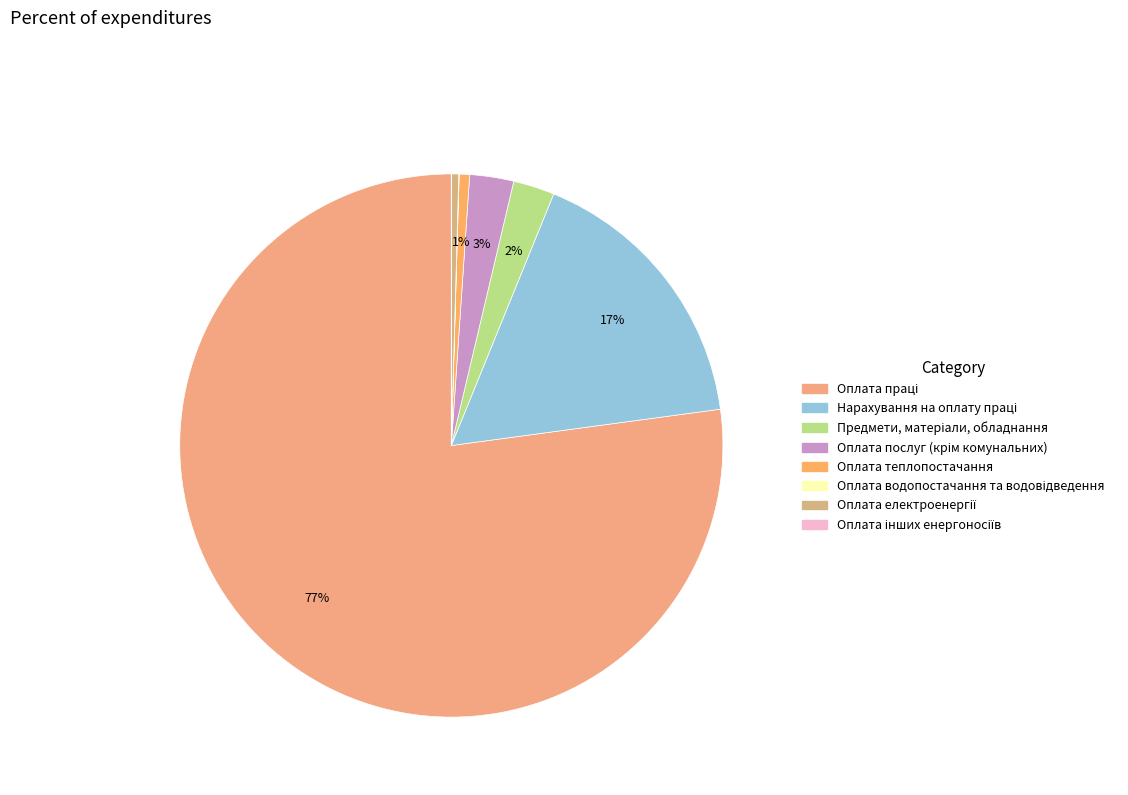

Rank the categories by value from highest to lowest.

Оплата праці, Нарахування на оплату праці, Оплата послуг (крім комунальних), Предмети, матеріали, обладнання, Оплата теплопостачання, Оплата електроенергії, Оплата водопостачання та водовідведення, Оплата інших енергоносіїв